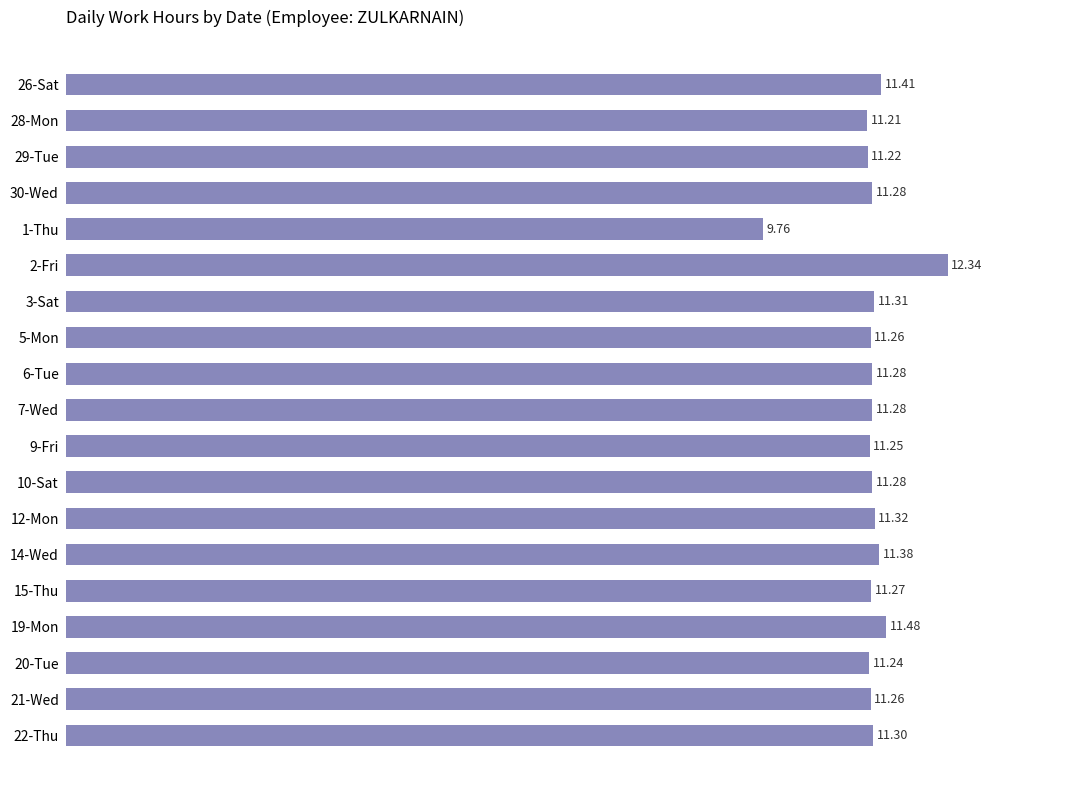

Between 29-Tue and 26-Sat, which is larger?

26-Sat